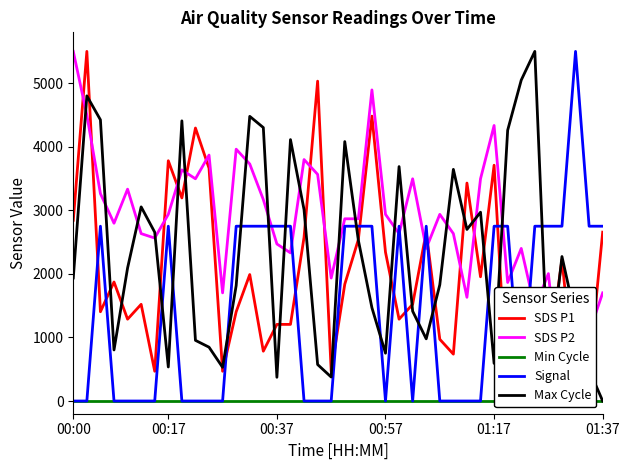

Is this an area chart (filled region under the line)?

No